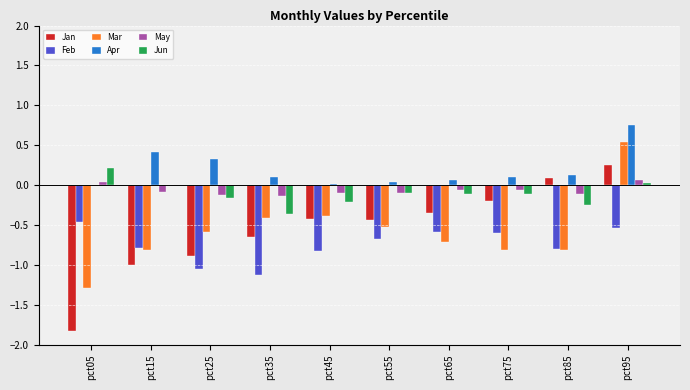

How many groups of bars are there?

10